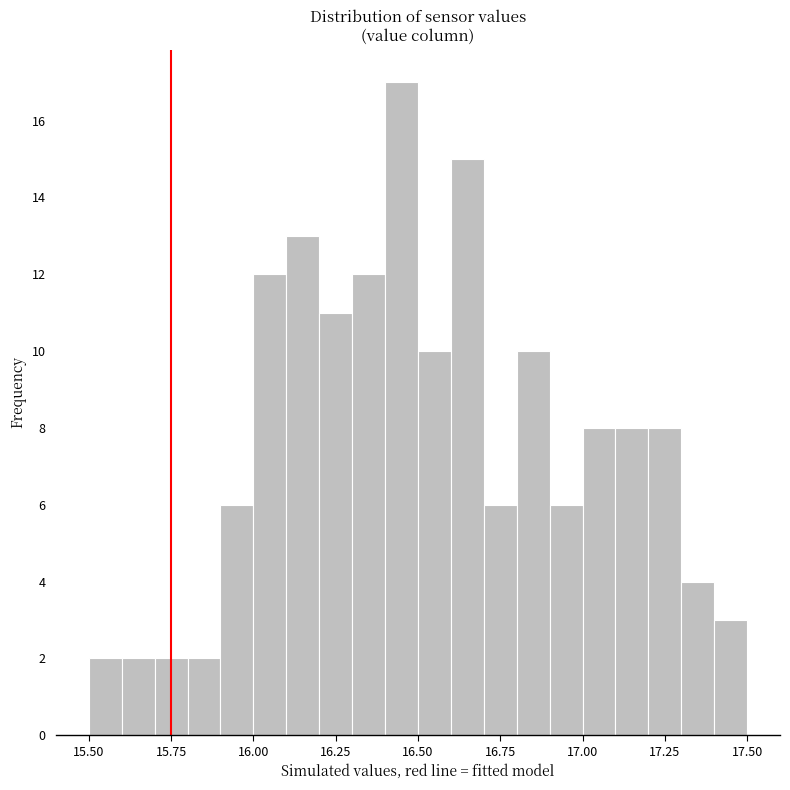

Around what value on the x-axis is the tallest bar? Give the approximate position of its centre, as read against the axis.

16.45